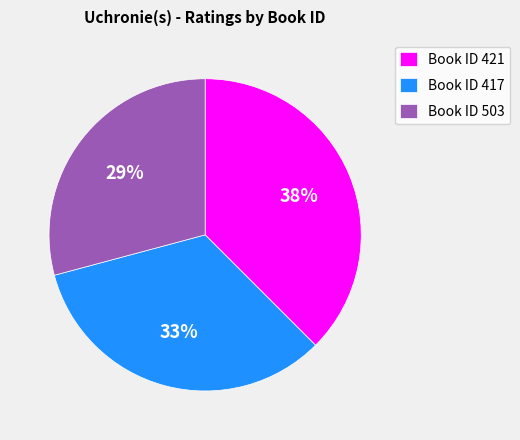

What is the ratio of the value at Book ID 421 to the value at Book ID 503?

1.3